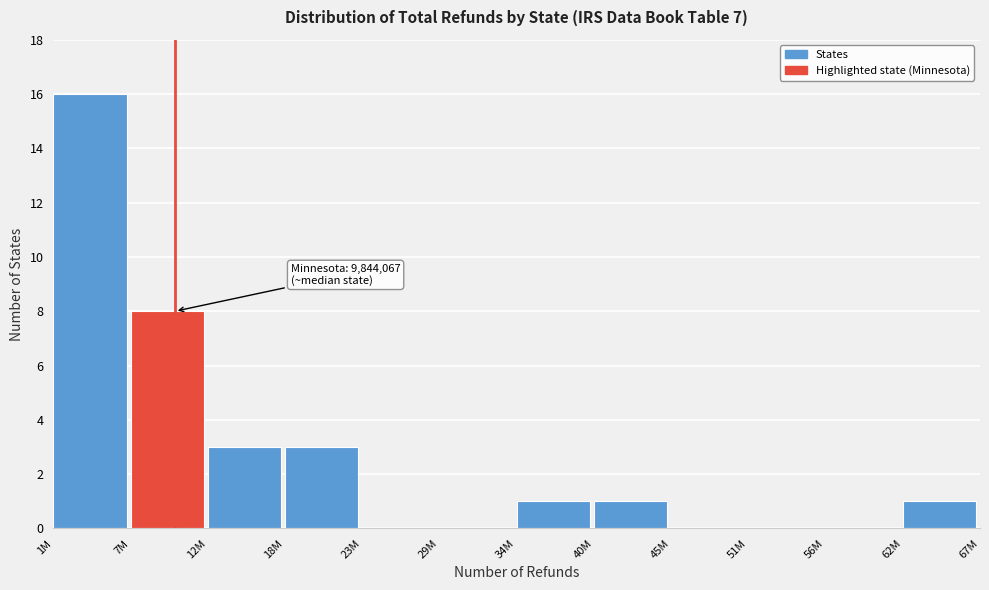

Reading right to left, what are all the values shown in this chart?

62M=1	56M=0	51M=0	45M=0	40M=1	34M=1	29M=0	23M=0	18M=3	12M=3	7M=8	1M=16